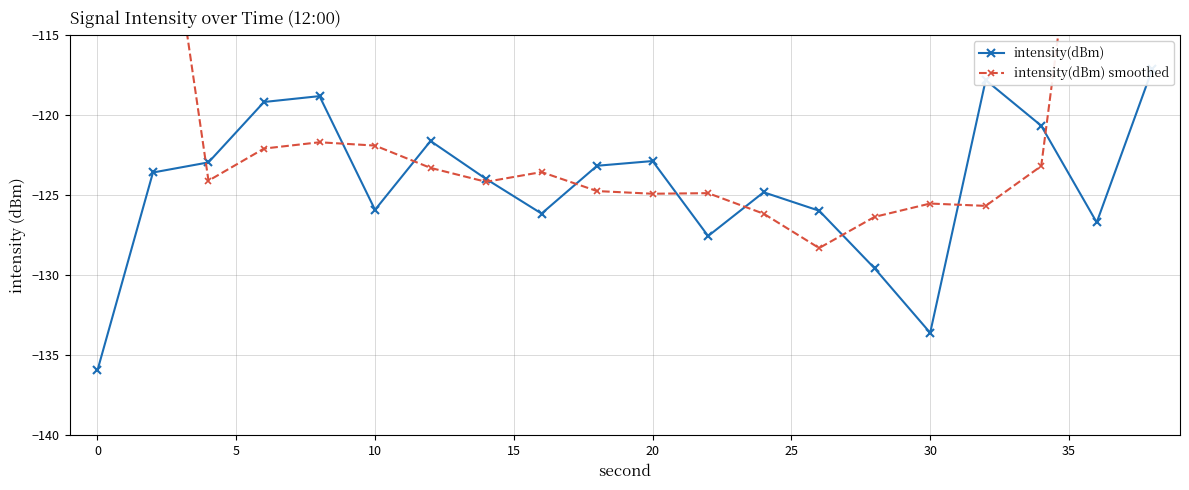

What are all the series names shown in the legend?

intensity(dBm), intensity(dBm) smoothed